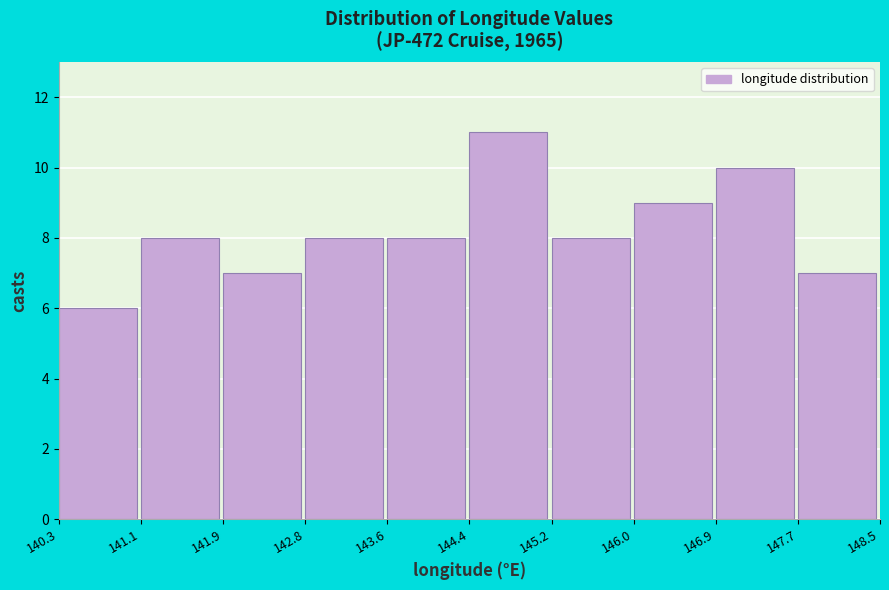

Reading left to right, transcribe this chart: for each bar, give the range it covers on the x-axis and its height. The values are not printed on the chart, so give them approximately, as read against the axis.

140.3 to 141.1: 6
141.1 to 141.9: 8
141.9 to 142.8: 7
142.8 to 143.6: 8
143.6 to 144.4: 8
144.4 to 145.2: 11
145.2 to 146.0: 8
146.0 to 146.9: 9
146.9 to 147.7: 10
147.7 to 148.5: 7